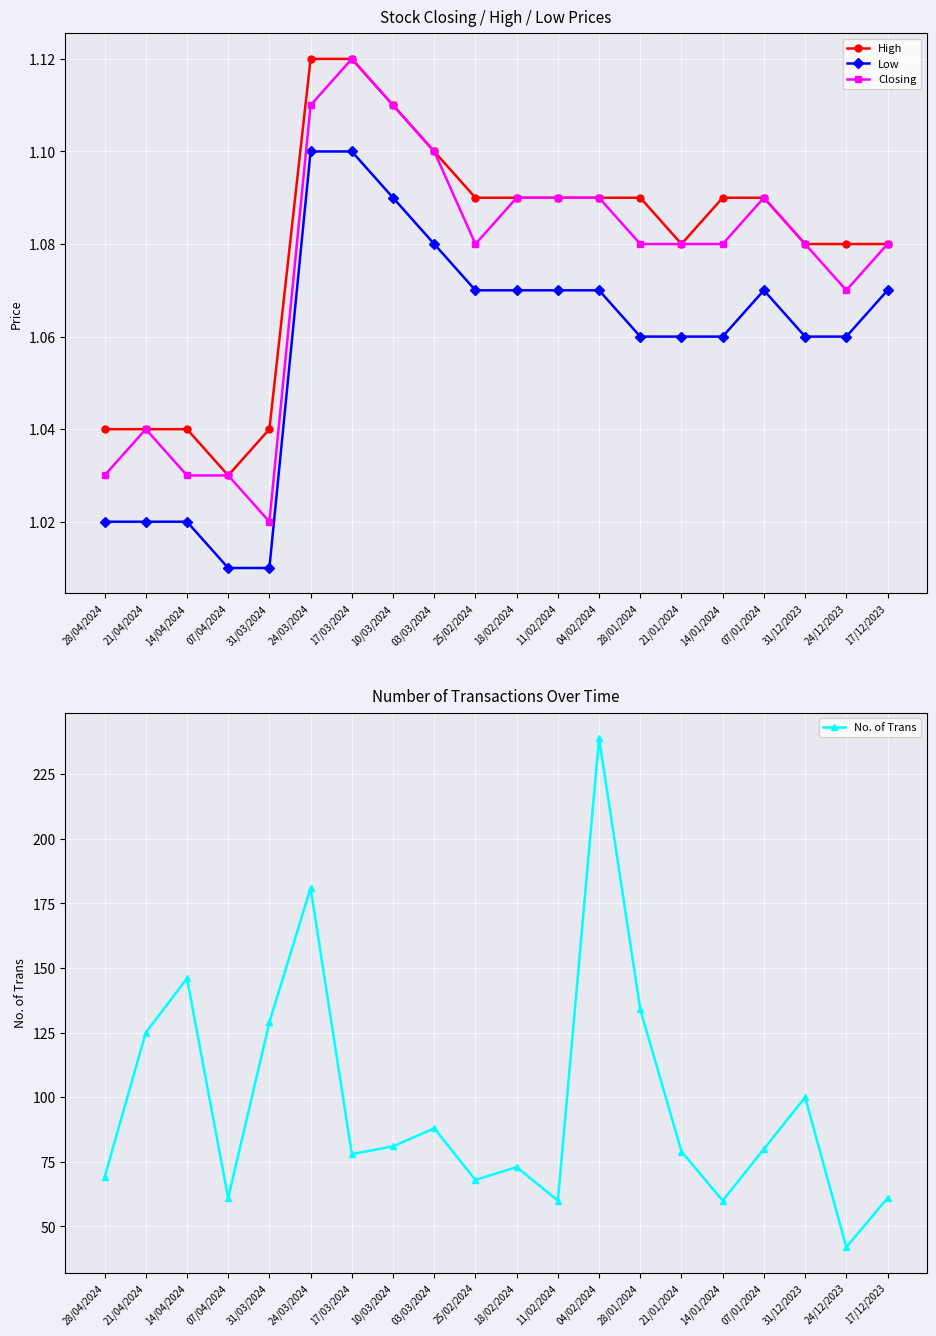

How many interior local peaks does the No. of Trans series have?

6